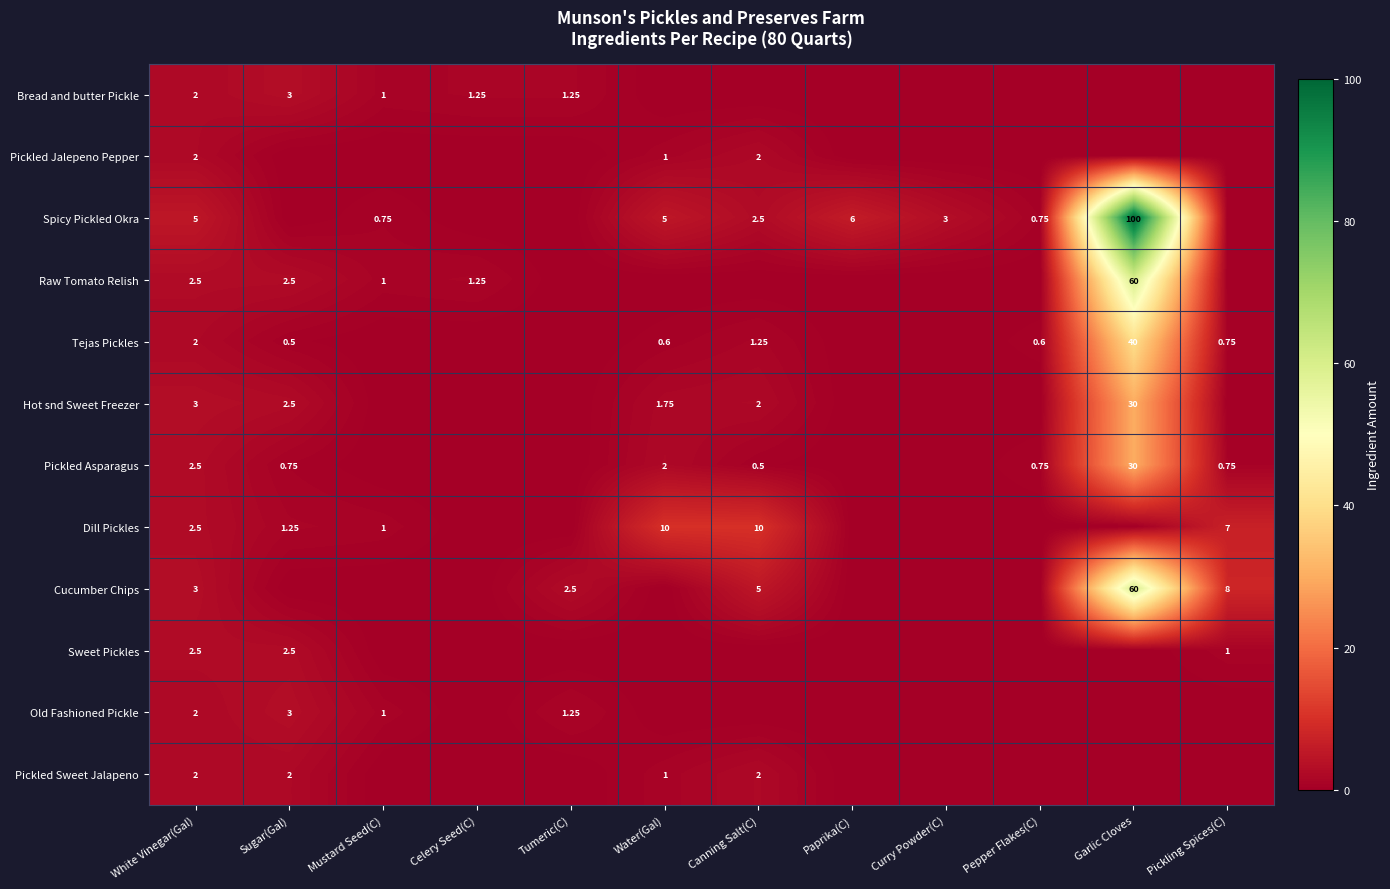

The value of Pickled Sweet Jalapeno at Tumeric(C) is -0.9. True or false?

False